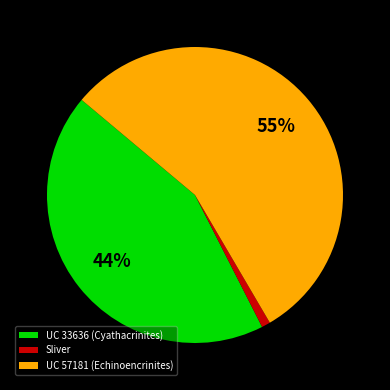

Do UC 33636 (Cyathacrinites) and UC 57181 (Echinoencrinites) together represent more than half of the pie?

Yes